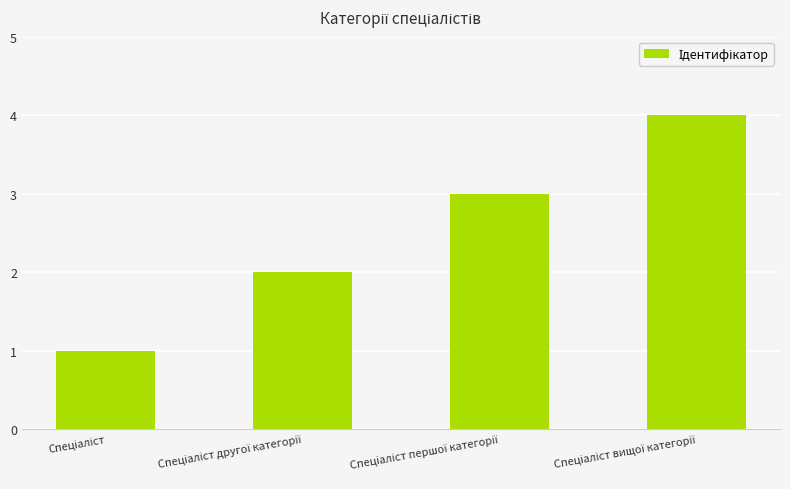

What is the greatest value displayed?

4